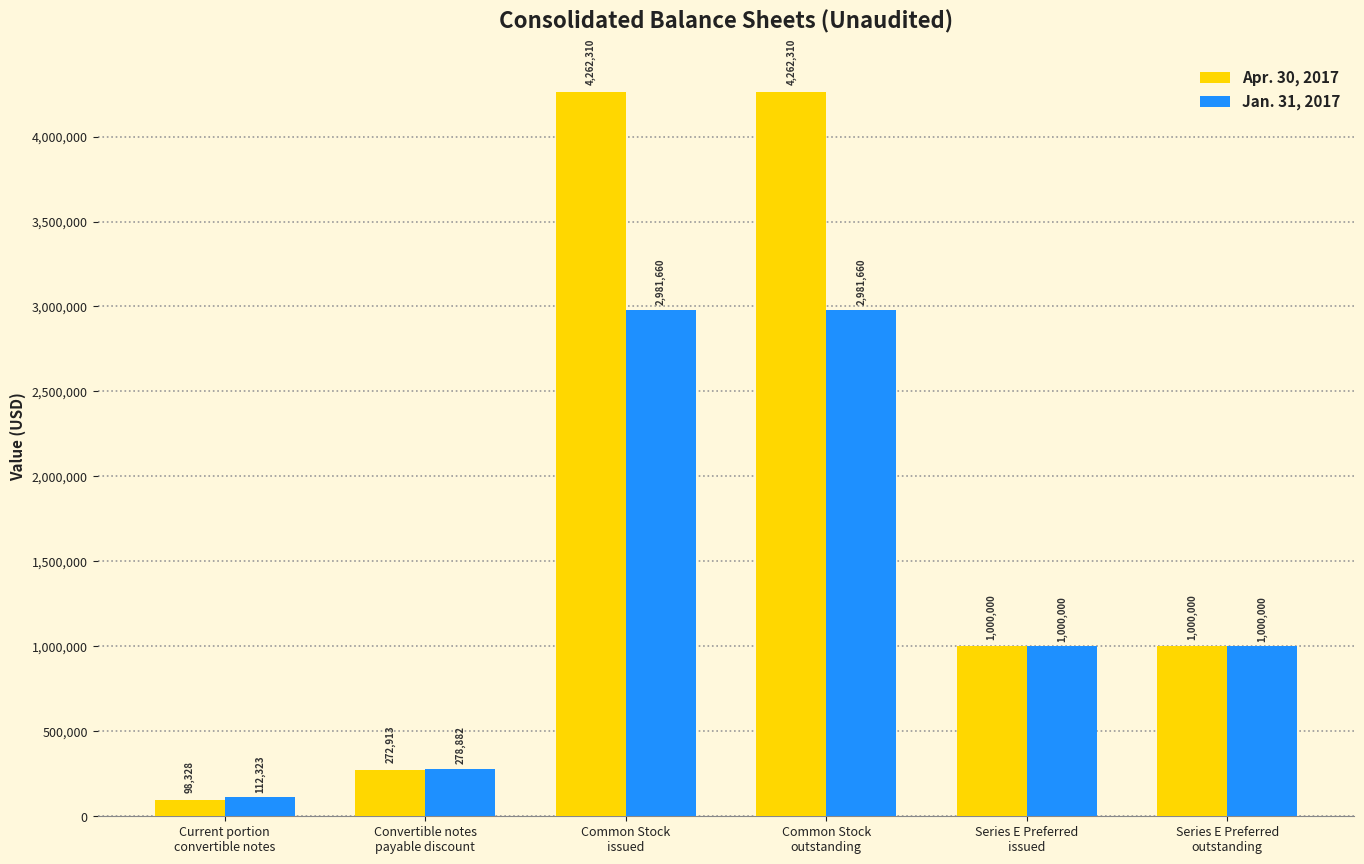

What is the minimum value shown in the chart?

98328